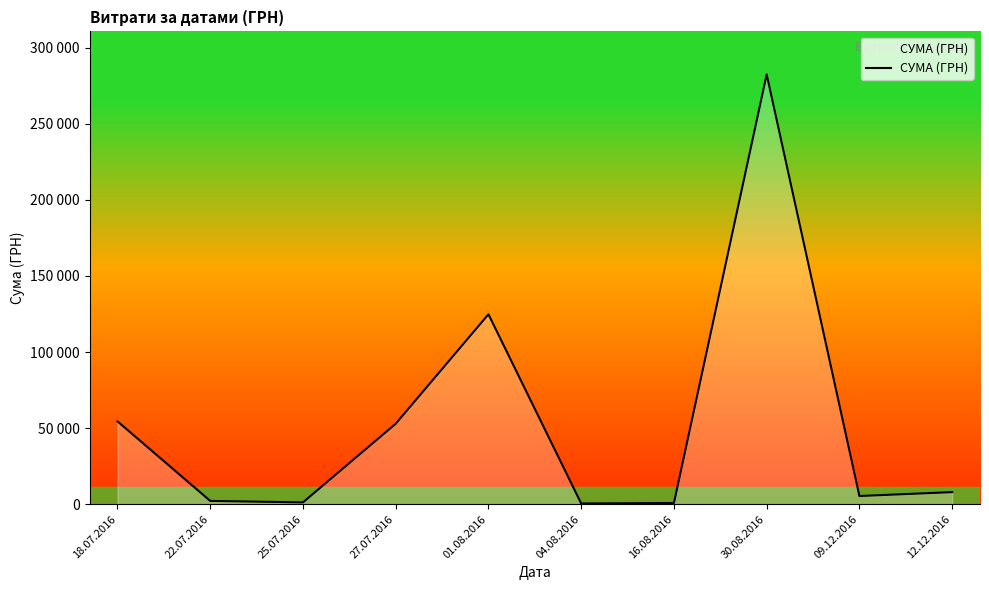

Is this an area chart (filled region under the line)?

Yes